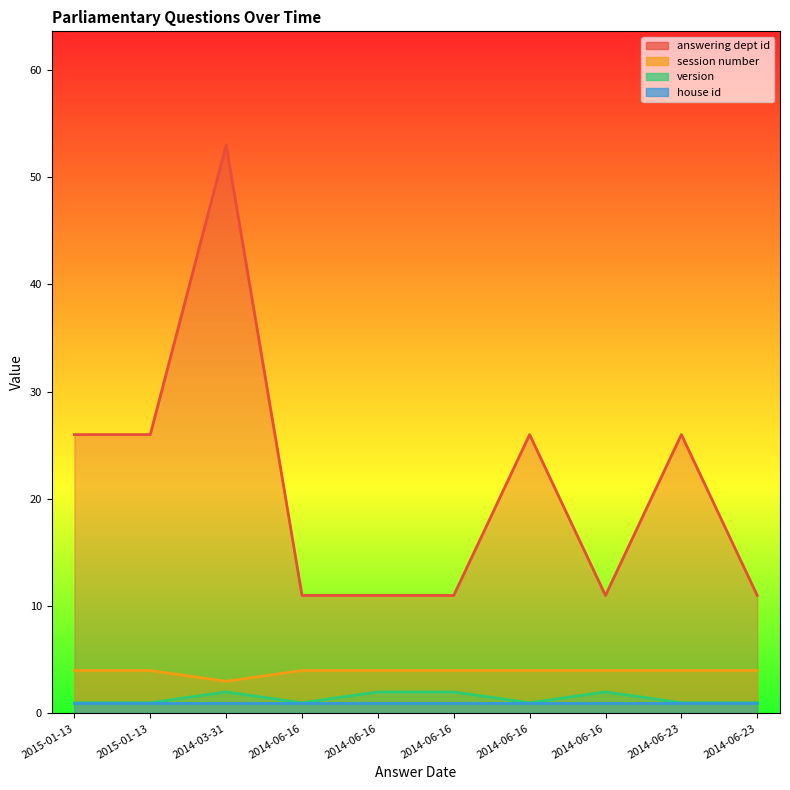

Which series has the largest total across all categories?

answering dept id